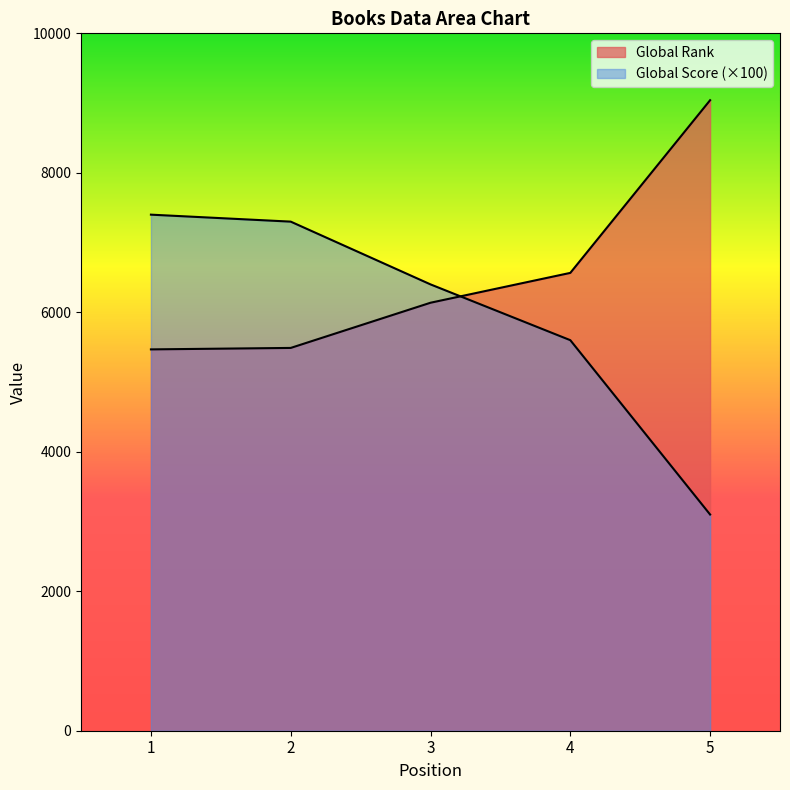

How many intersections are there between Global Score and Global Rank?

1